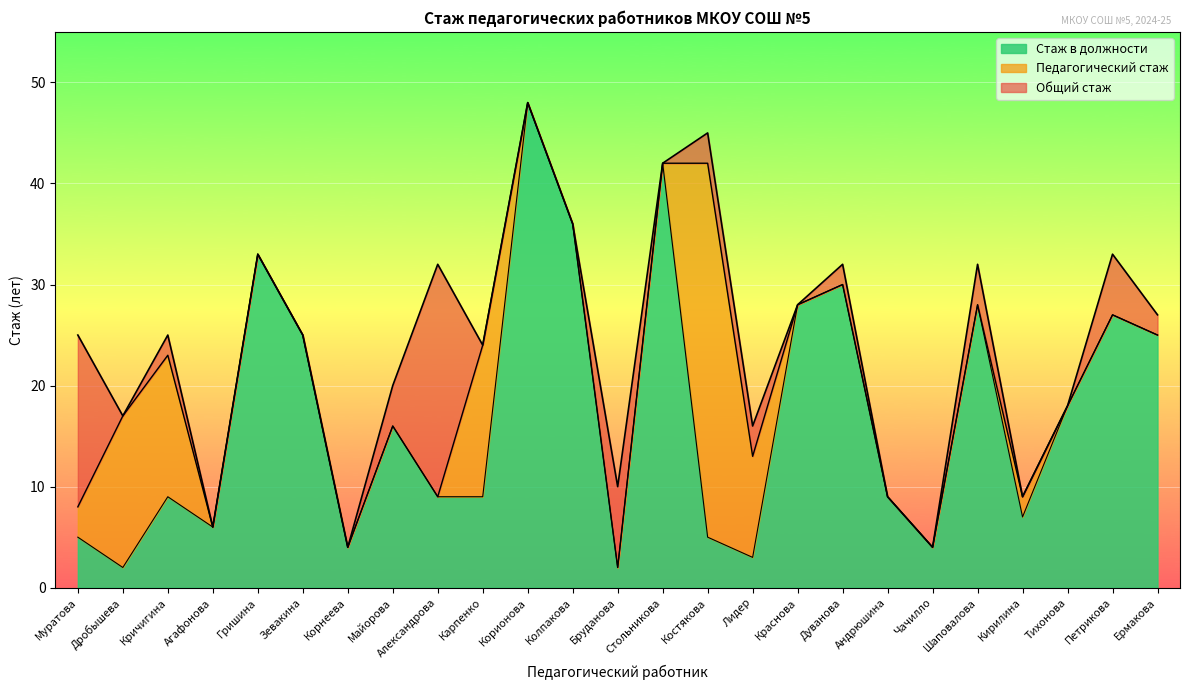

What is the difference between the maximum and minimum values in the Педагогический стаж series?

46